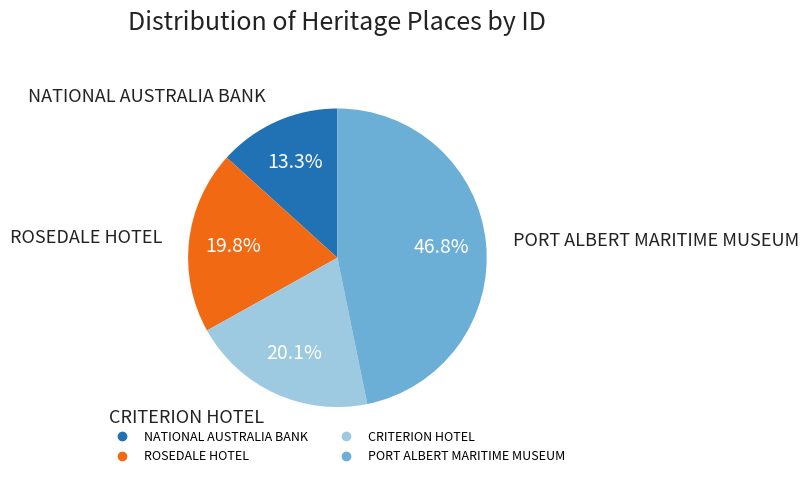

To the nearest percent, what is the combined percentage of CRITERION HOTEL and PORT ALBERT MARITIME MUSEUM?

67%